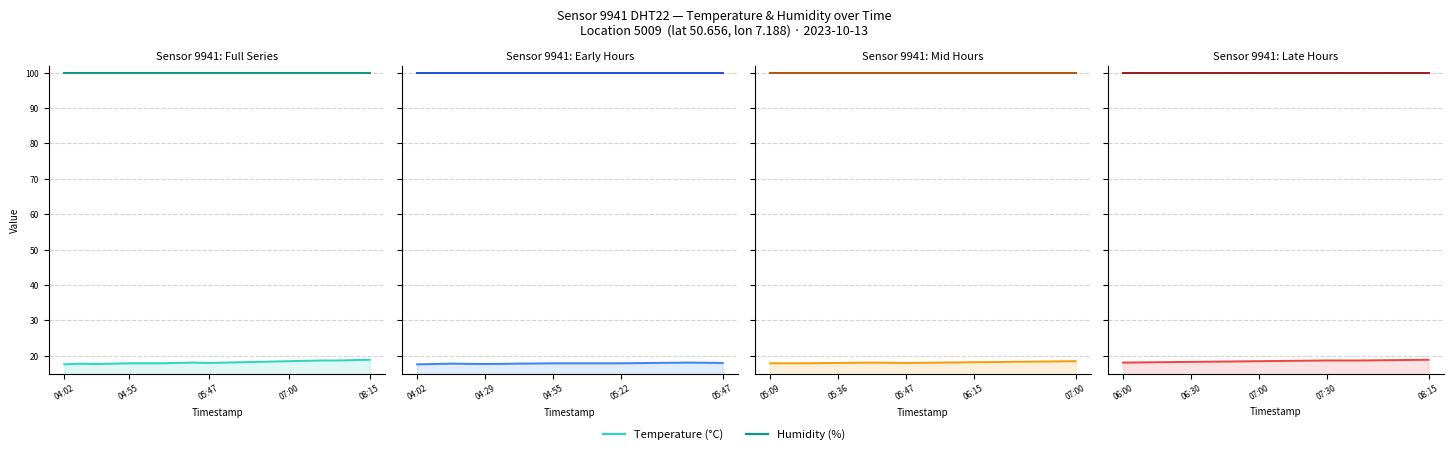

Count the Temperature (°C) values in the range 18 to 19.

10